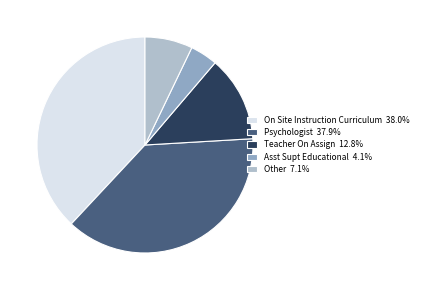

Is Asst Supt Educational 4.1% the majority of the pie?

No